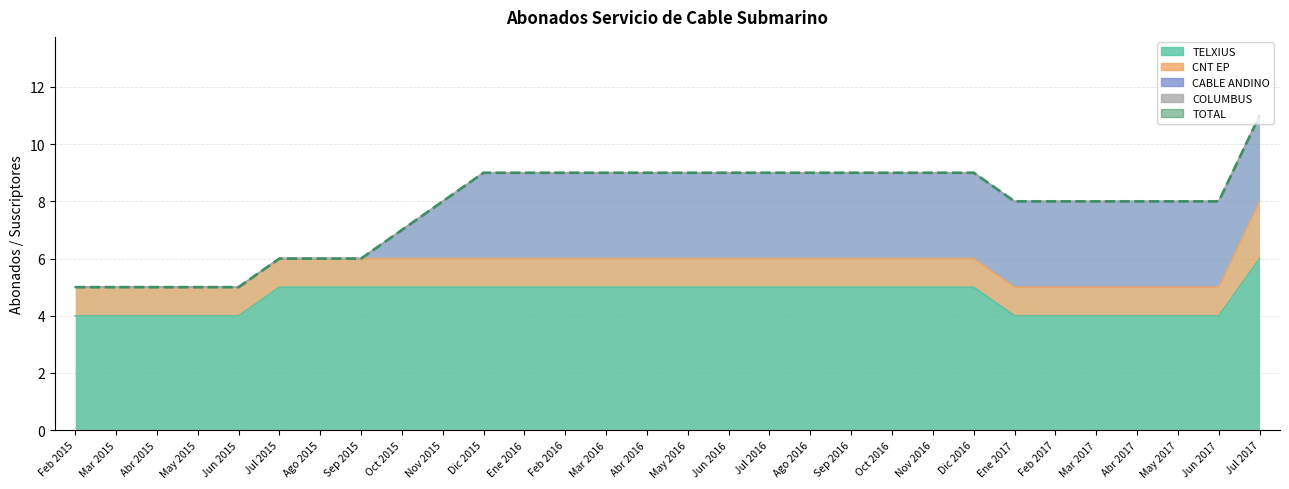

How many lines are shown in the chart?

5